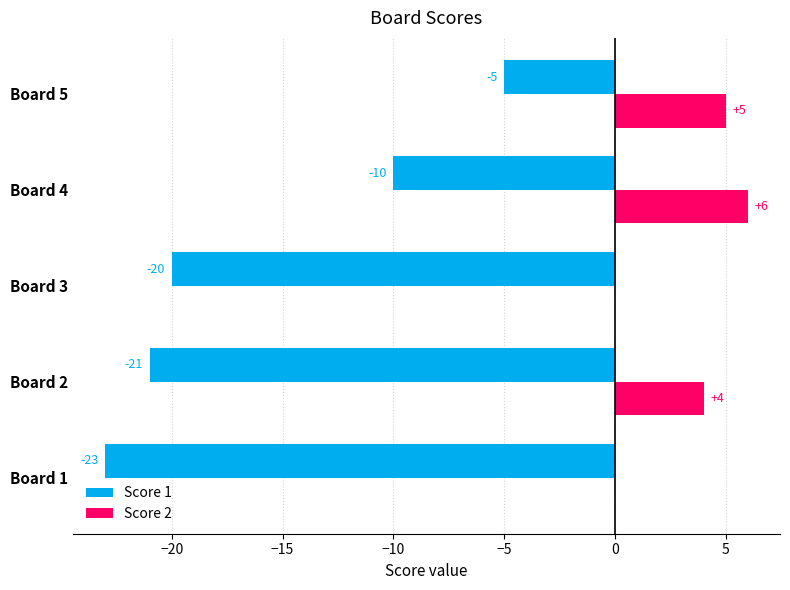

How many categories are shown in the chart?

5